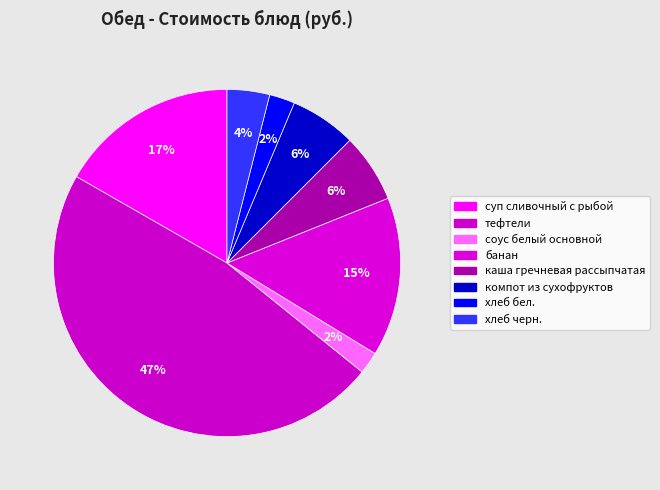

Which slice is the smallest?

соус белый основной